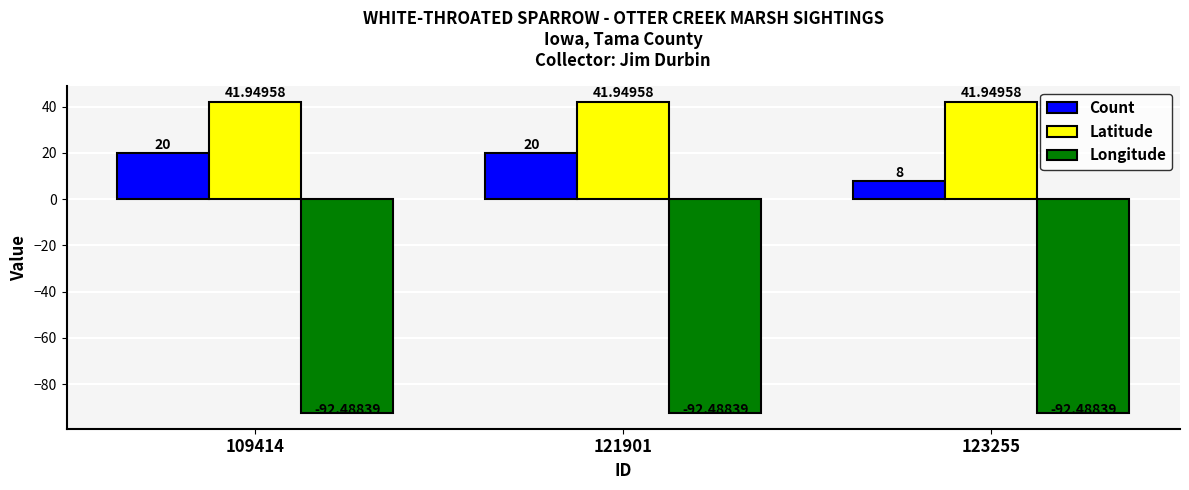

Reading left to right, what are all the values shown in this chart?

Count: 109414=20.0	121901=20.0	123255=8.0
Latitude: 109414=41.9	121901=41.9	123255=41.9
Longitude: 109414=-92.5	121901=-92.5	123255=-92.5